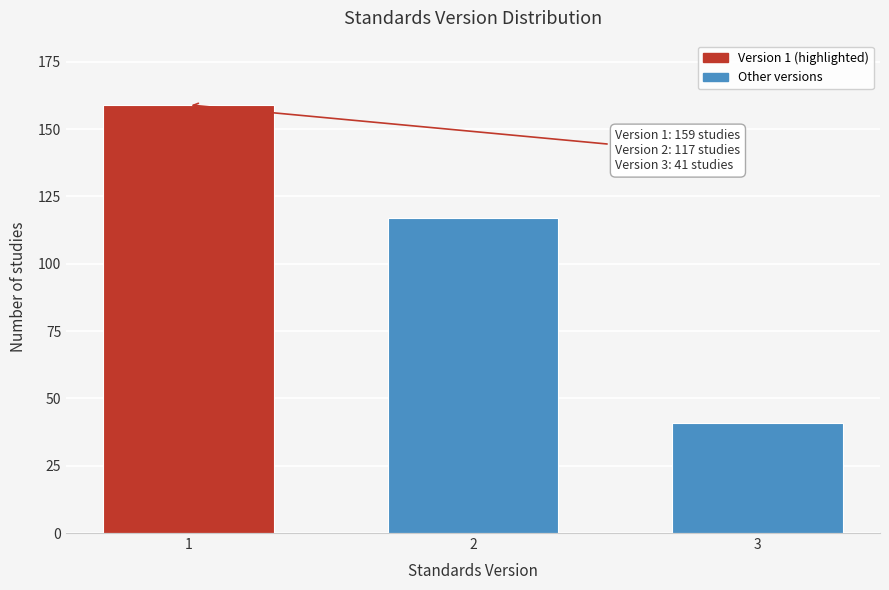

Reading right to left, what are all the values shown in this chart?

41	117	159